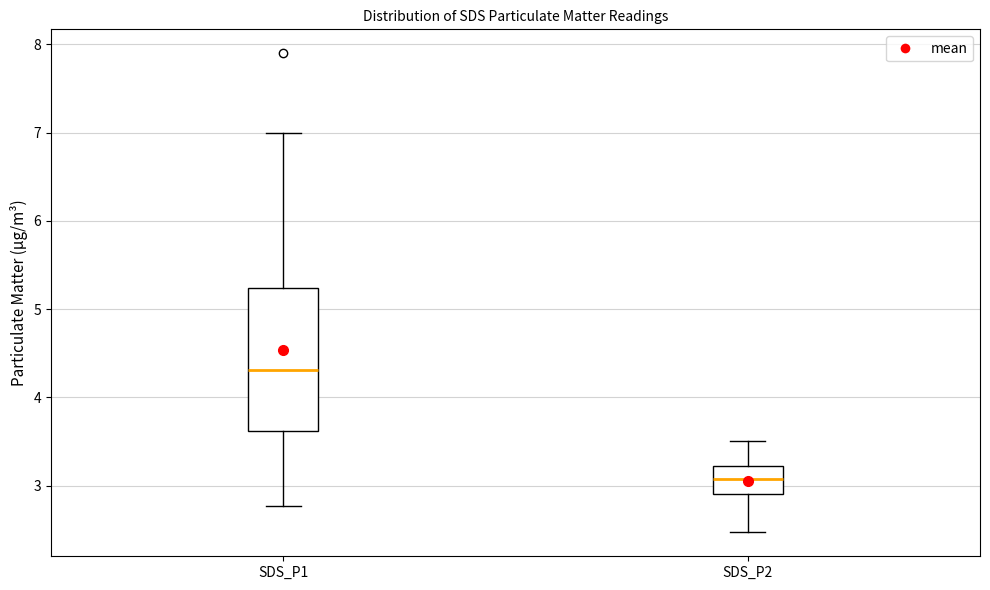

Reading left to right, transcribe this box plot: for each box, give where its median line is, the range the box spans, and where its two whiskers end, as read against the y-axis. The values are not printed on the chart, so give them approximately, as read against the axis.

SDS_P1: median 4.3, box 3.6 to 5.2, whiskers 2.8 to 7.0
SDS_P2: median 3.1, box 2.9 to 3.2, whiskers 2.5 to 3.5